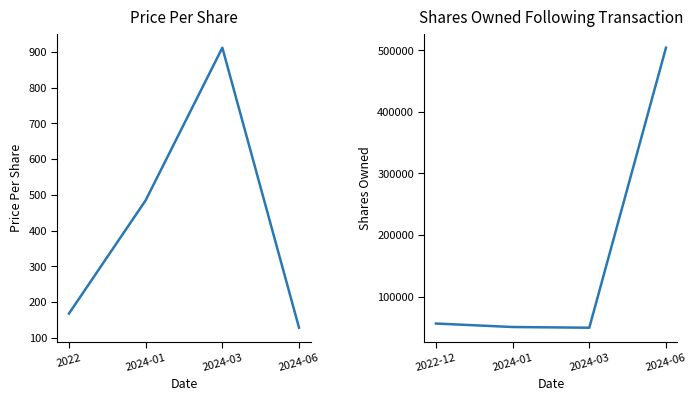

At which category is the sum across all series the highest?

2024-06